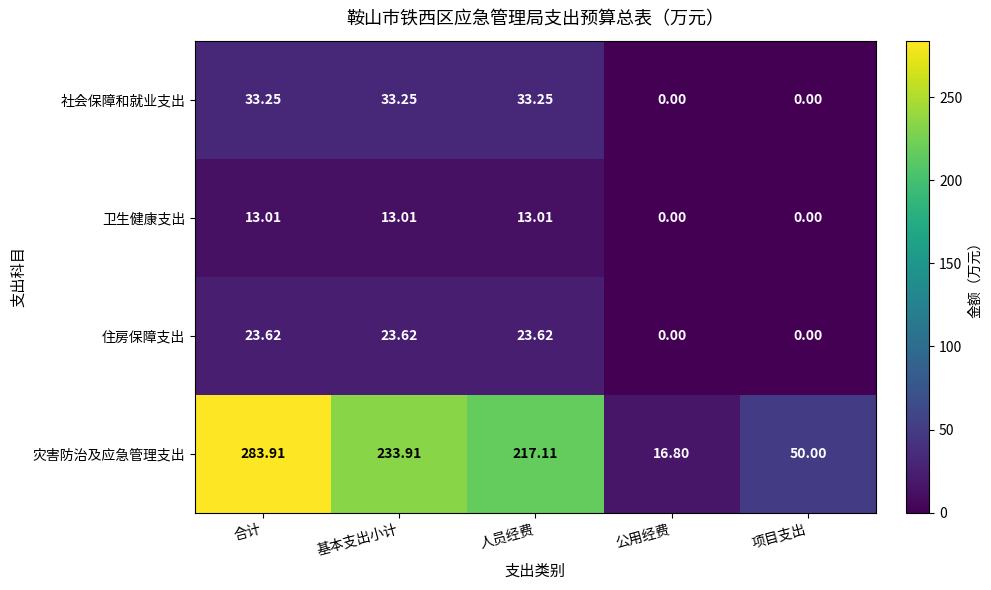

Which series changed the most between 基本支出小计 and 人员经费?

灾害防治及应急管理支出